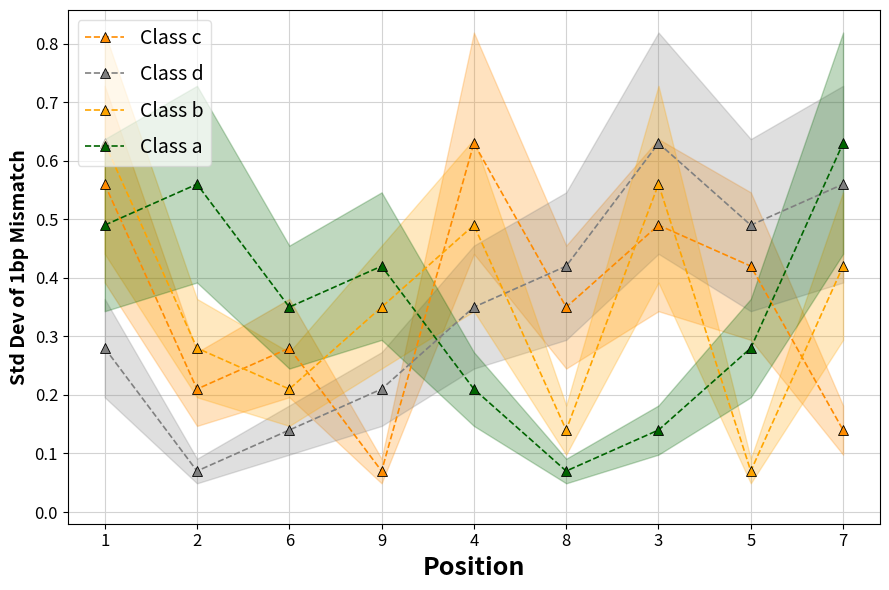

True or false: Class d has a value of 0.2 at 6.

False